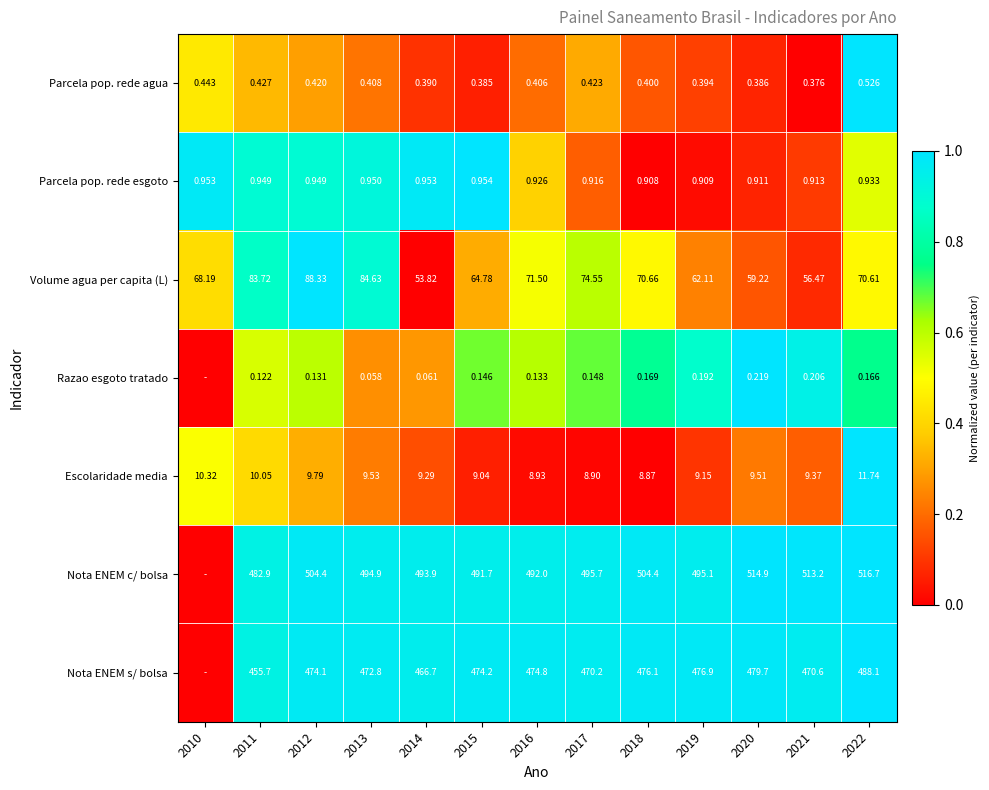

What is the maximum value shown in the chart?

1.0